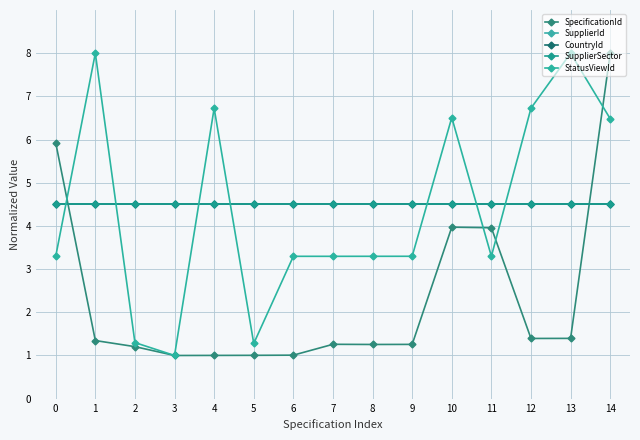

Is this an area chart (filled region under the line)?

No